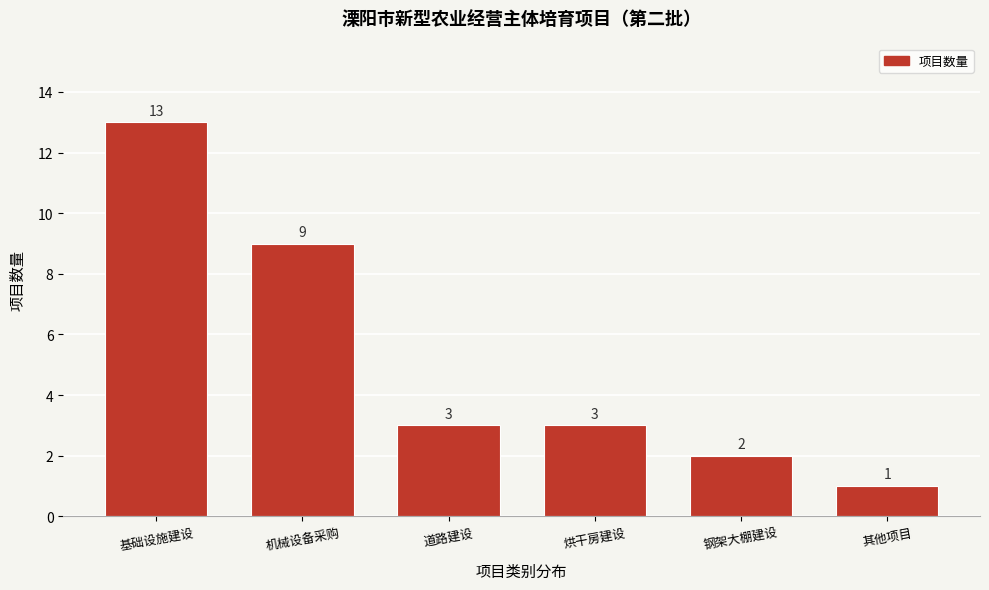

Reading left to right, transcribe all the data shown in this chart.

基础设施建设=13	机械设备采购=9	道路建设=3	烘干房建设=3	钢架大棚建设=2	其他项目=1